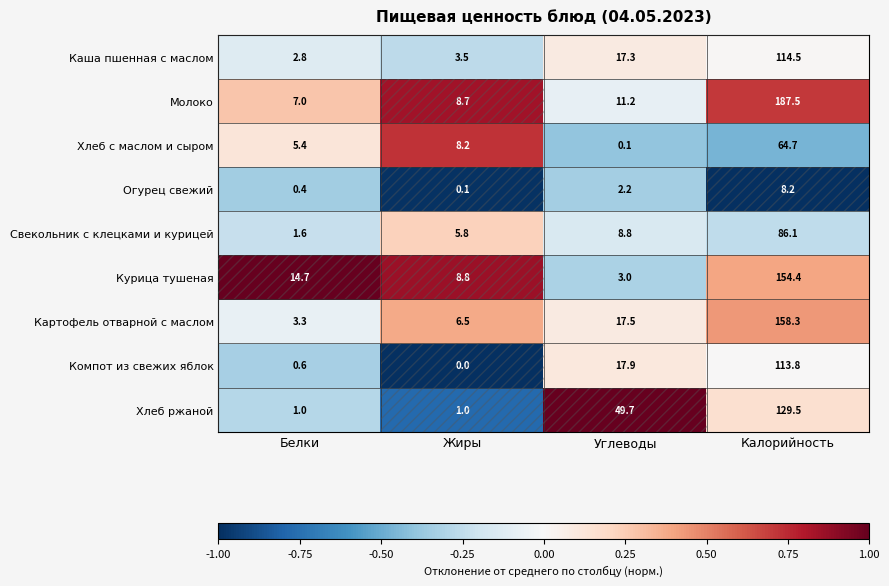

Which series has the widest spread of values?

Молоко